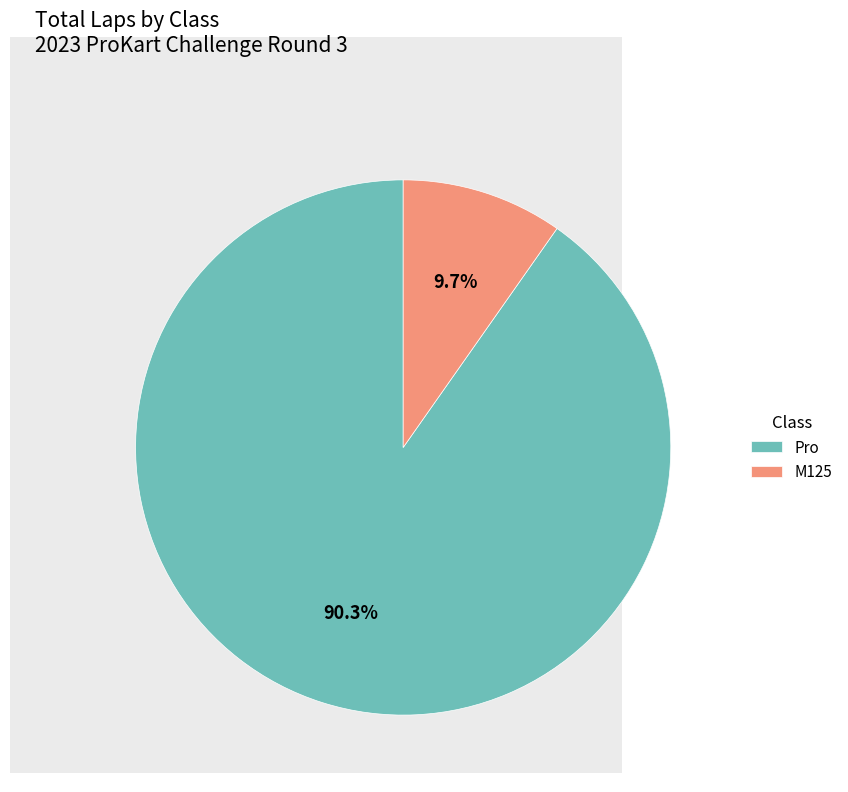

Which slice is the smallest?

M125